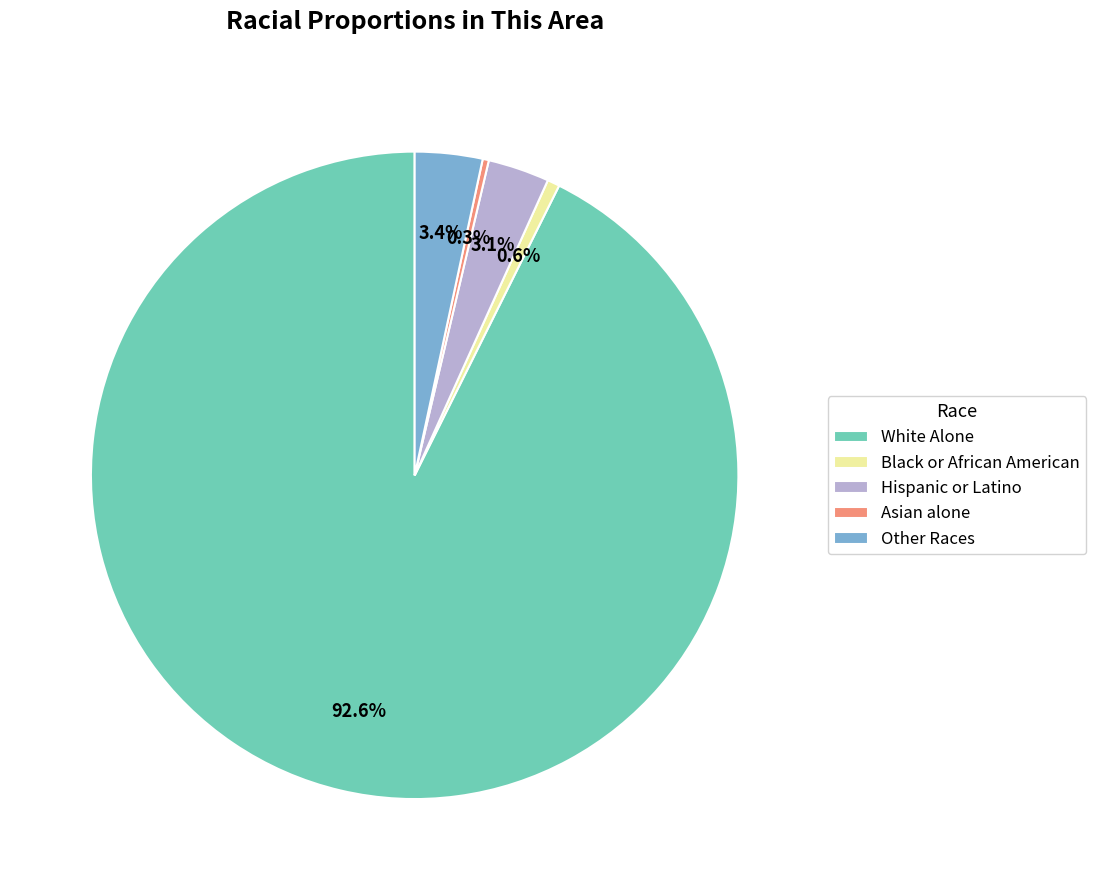

Is there a majority slice in this chart?

Yes